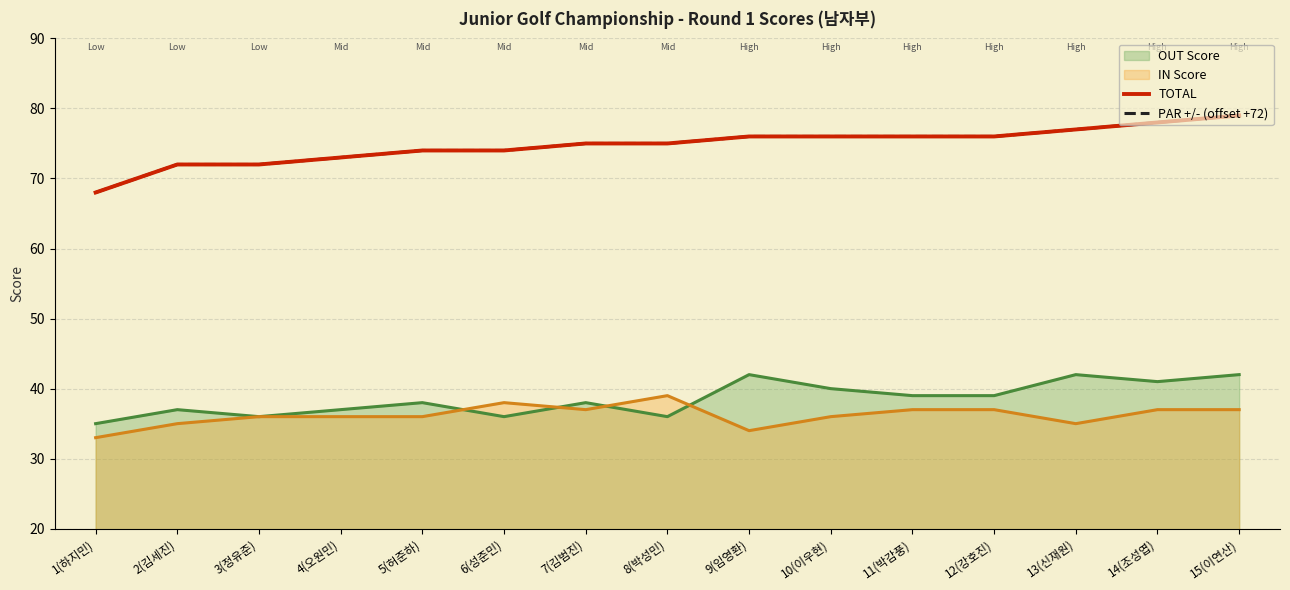

What is the smallest value displayed?

68